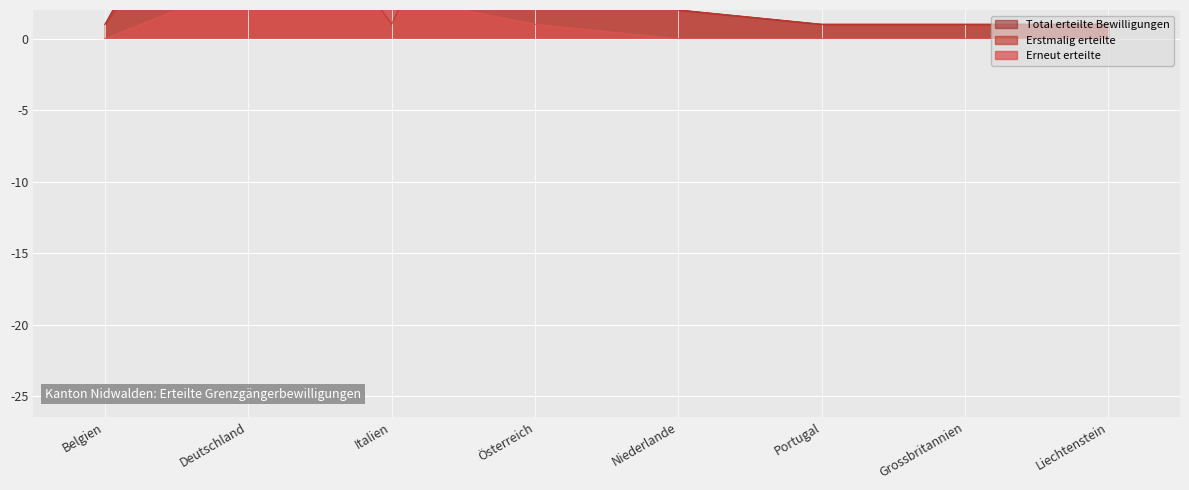

What is the sum of all Erstmalig erteilte values?

44